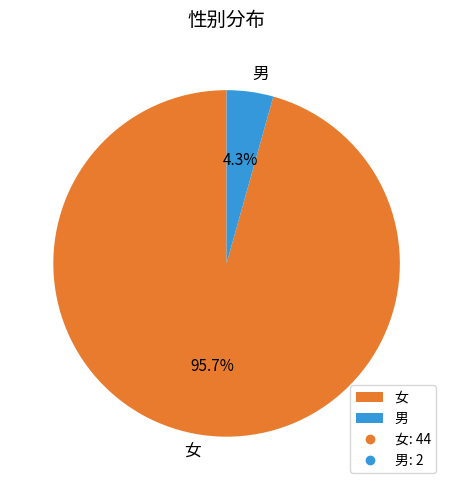

The 男 slice represents 4% of the pie. True or false?

True